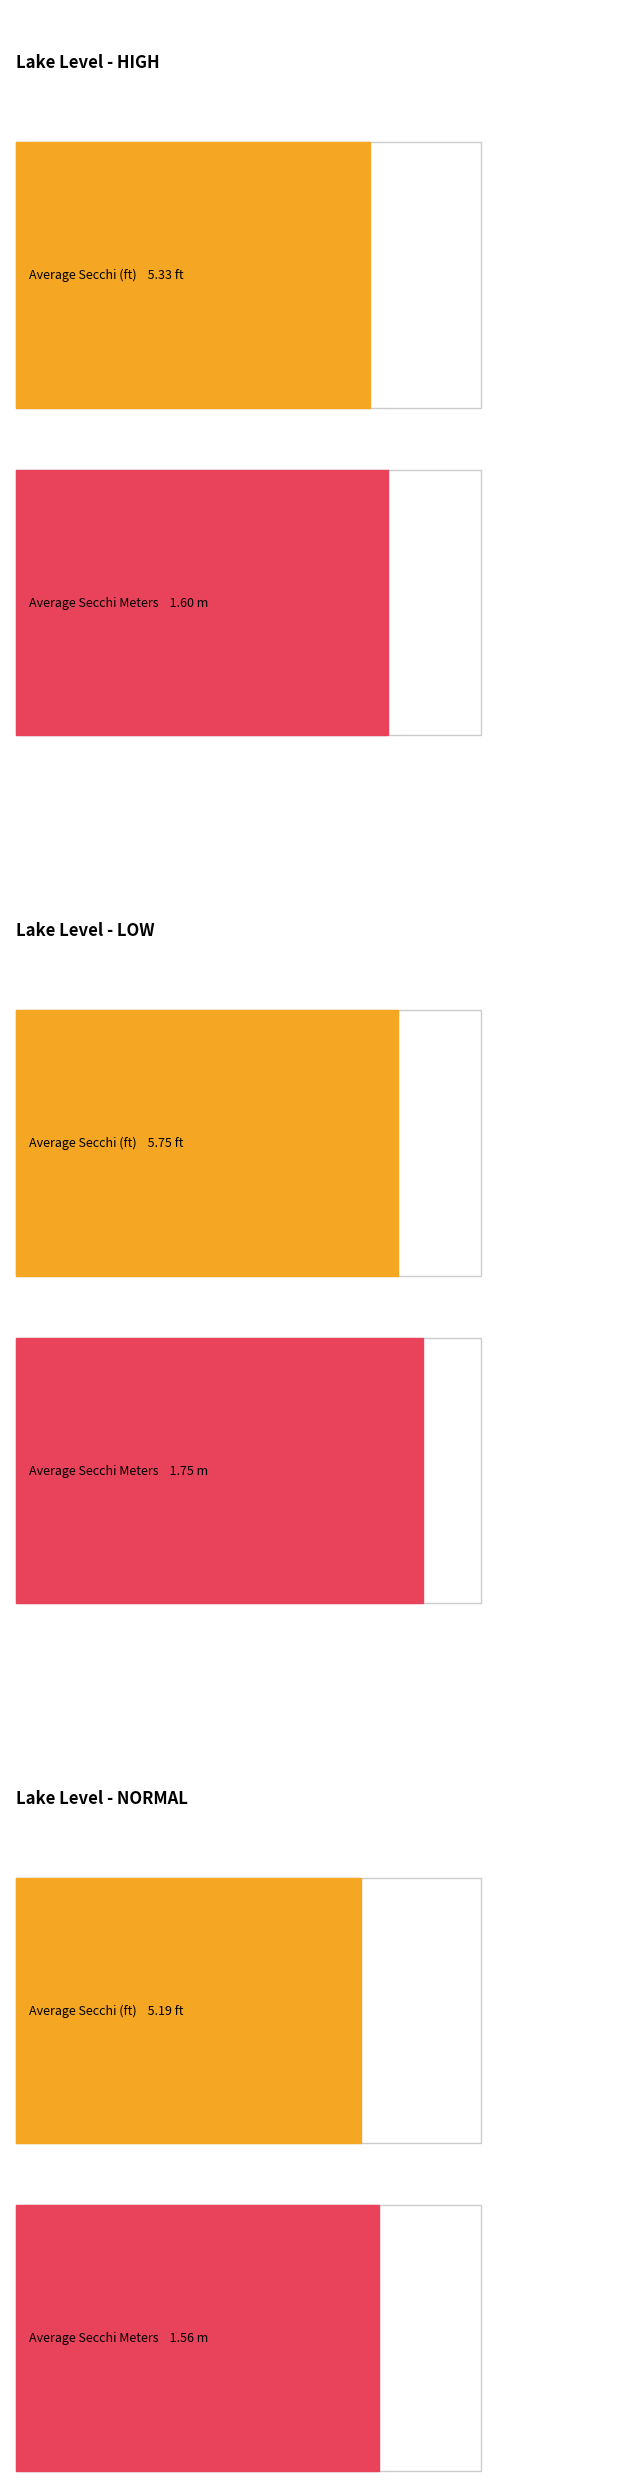

Rank the series by their average value, from highest to lowest.

Average Secchi (ft), Average Secchi Meters